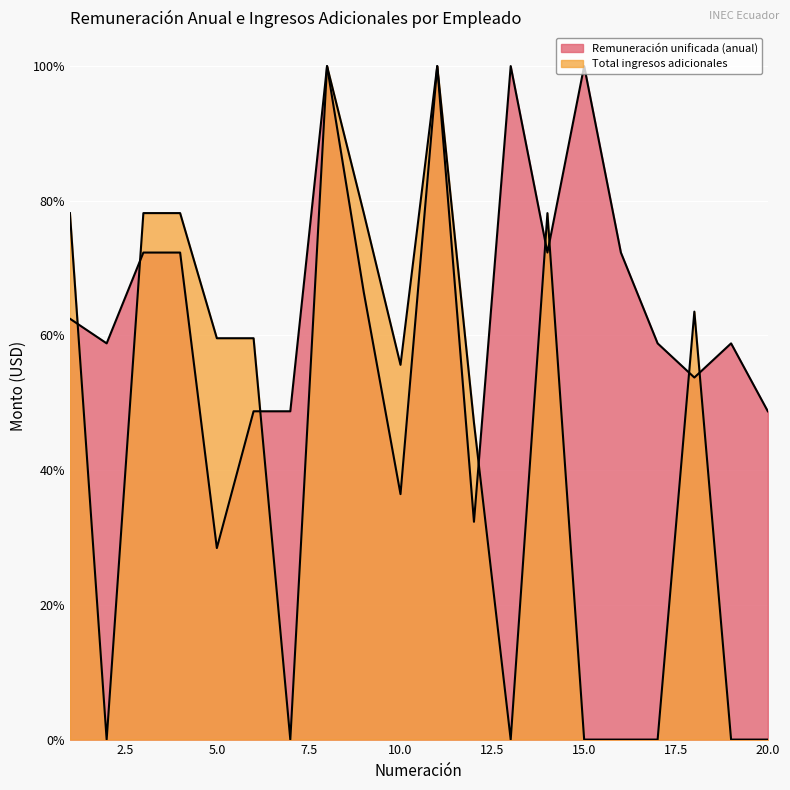

Read the Total ingresos adicionales value at 4.

78.2